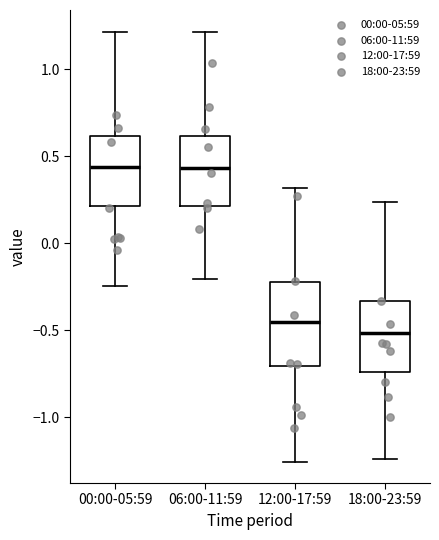

Where does the median line of the box for 12:00-17:59 sit on the y-axis? The values are not printed on the chart, so give them approximately, as read against the axis.

-0.45